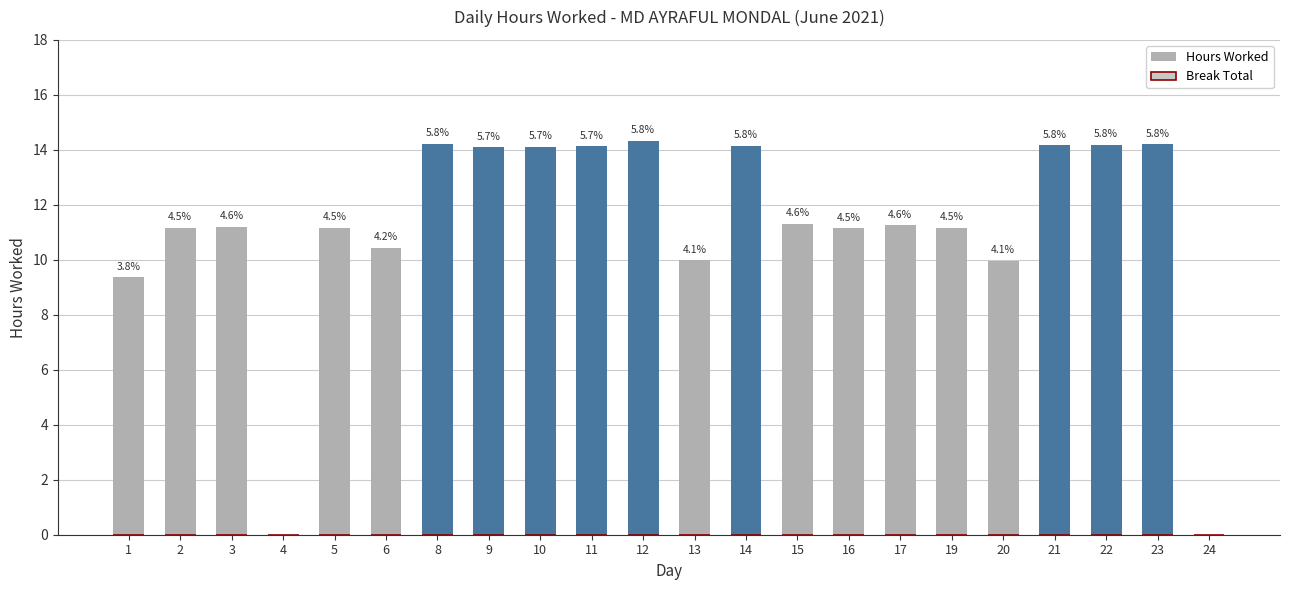

Reading left to right, what are all the values shown in this chart?

Hours Worked: 1=9.4	2=11.2	3=11.2	4=0.0	5=11.2	6=10.4	8=14.2	9=14.1	10=14.1	11=14.1	12=14.3	13=10.0	14=14.2	15=11.3	16=11.1	17=11.3	19=11.2	20=10.0	21=14.2	22=14.2	23=14.2	24=0.0
Break Total: 1=0.0	2=0.0	3=0.0	4=0.0	5=0.0	6=0.0	8=0.0	9=0.0	10=0.0	11=0.0	12=0.0	13=0.0	14=0.0	15=0.0	16=0.0	17=0.0	19=0.0	20=0.0	21=0.0	22=0.0	23=0.0	24=0.0